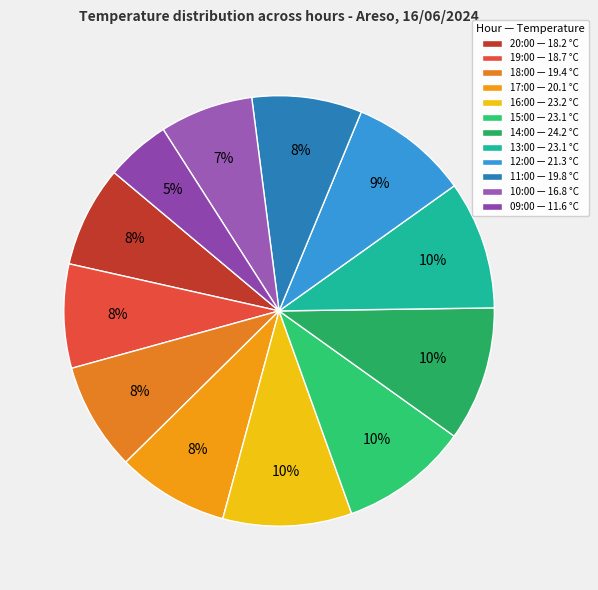

Approximately how many times larger is the value at 16:00 compared to 17:00?

1.2